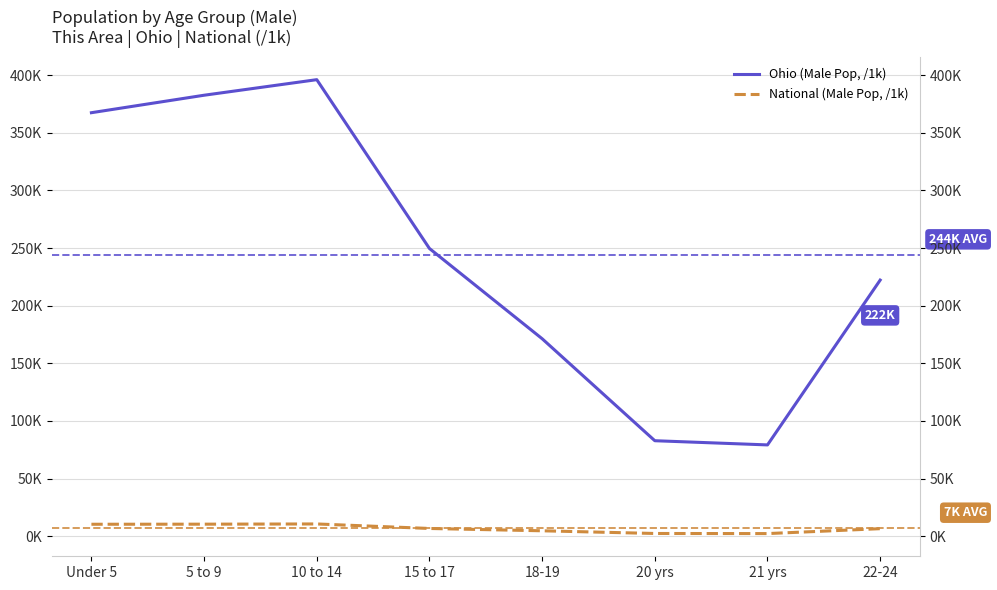

Which series has the largest total across all categories?

Ohio (Male Pop, /1k)